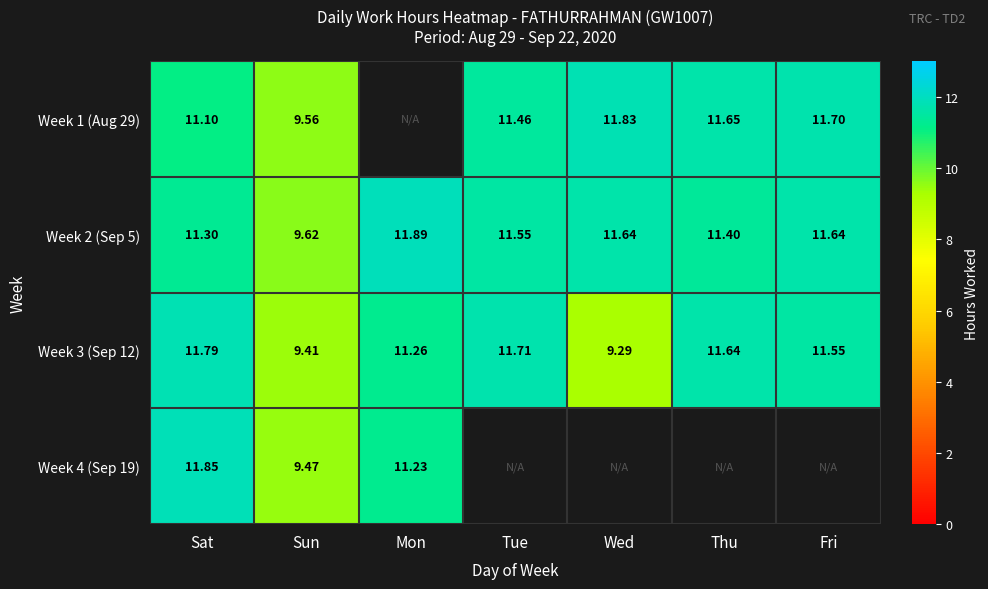

How many data points does each series have?

7